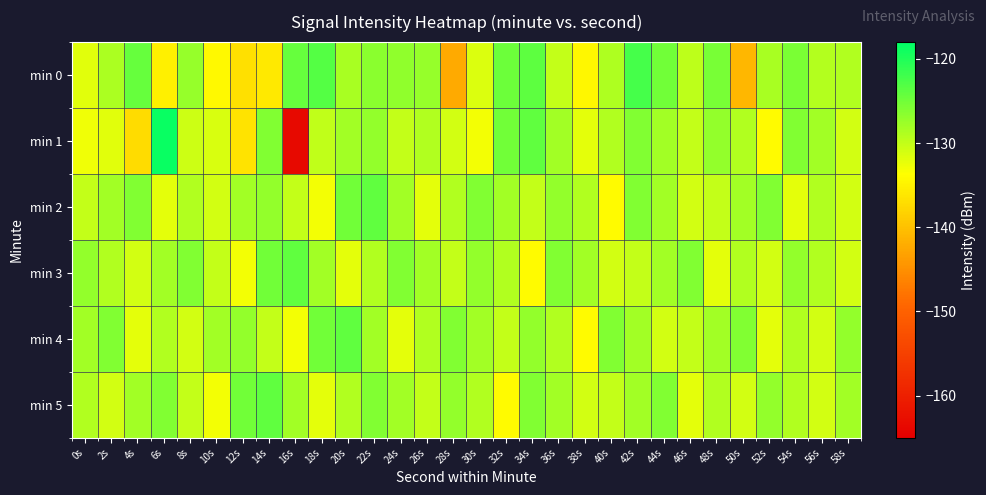

At 58s, list the series in order from smallest to largest.

min 1, min 2, min 3, min 0, min 5, min 4